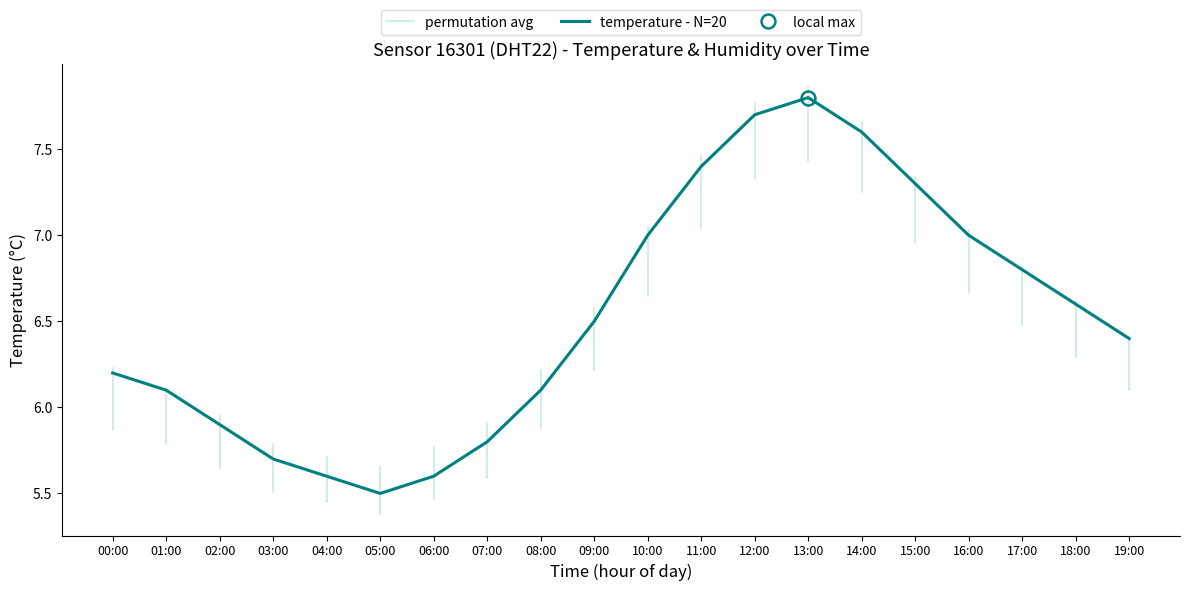

What position from the left is 10:00?

11